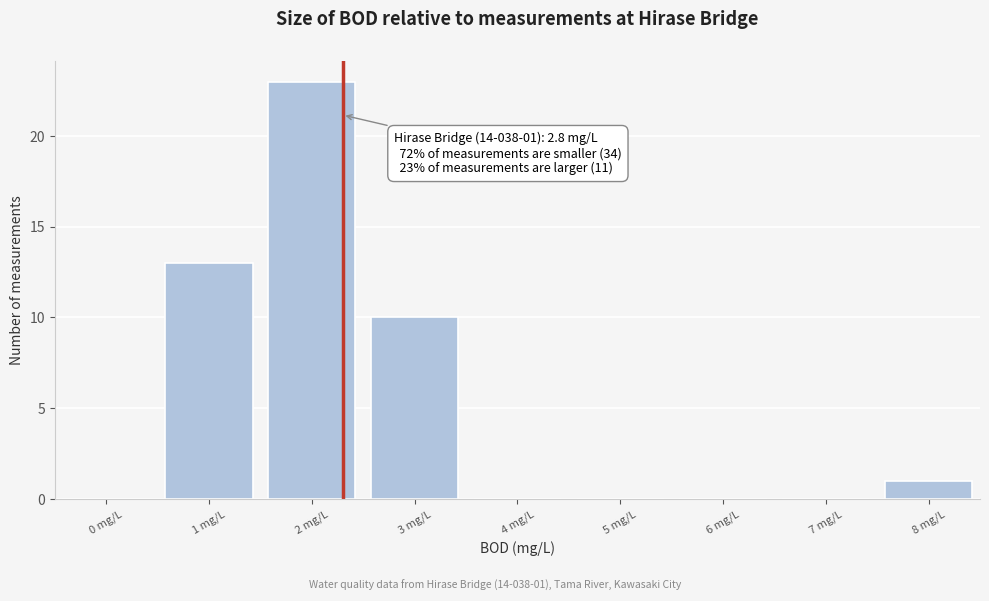

Reading left to right, what are all the values shown in this chart?

0 mg/L=0	1 mg/L=13	2 mg/L=23	3 mg/L=10	4 mg/L=0	5 mg/L=0	6 mg/L=0	7 mg/L=0	8 mg/L=1